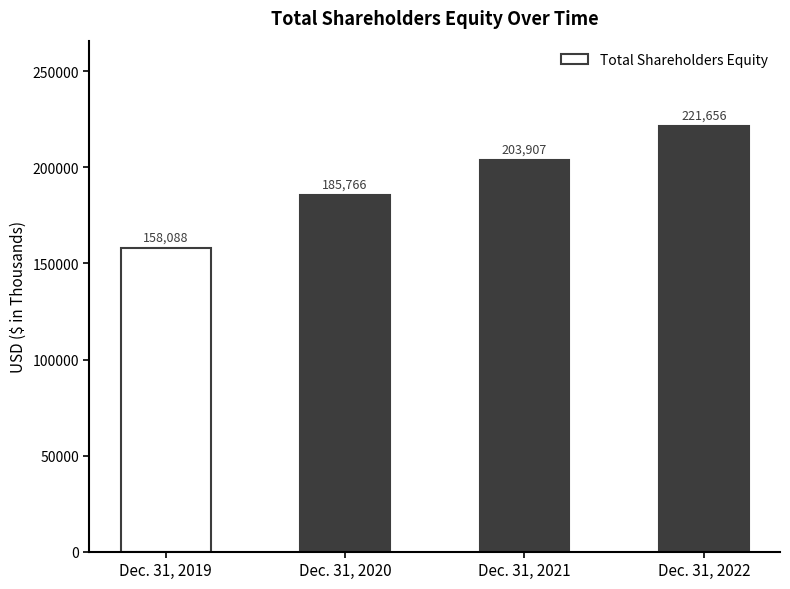

Rank the categories by value from highest to lowest.

Dec. 31, 2022, Dec. 31, 2021, Dec. 31, 2020, Dec. 31, 2019